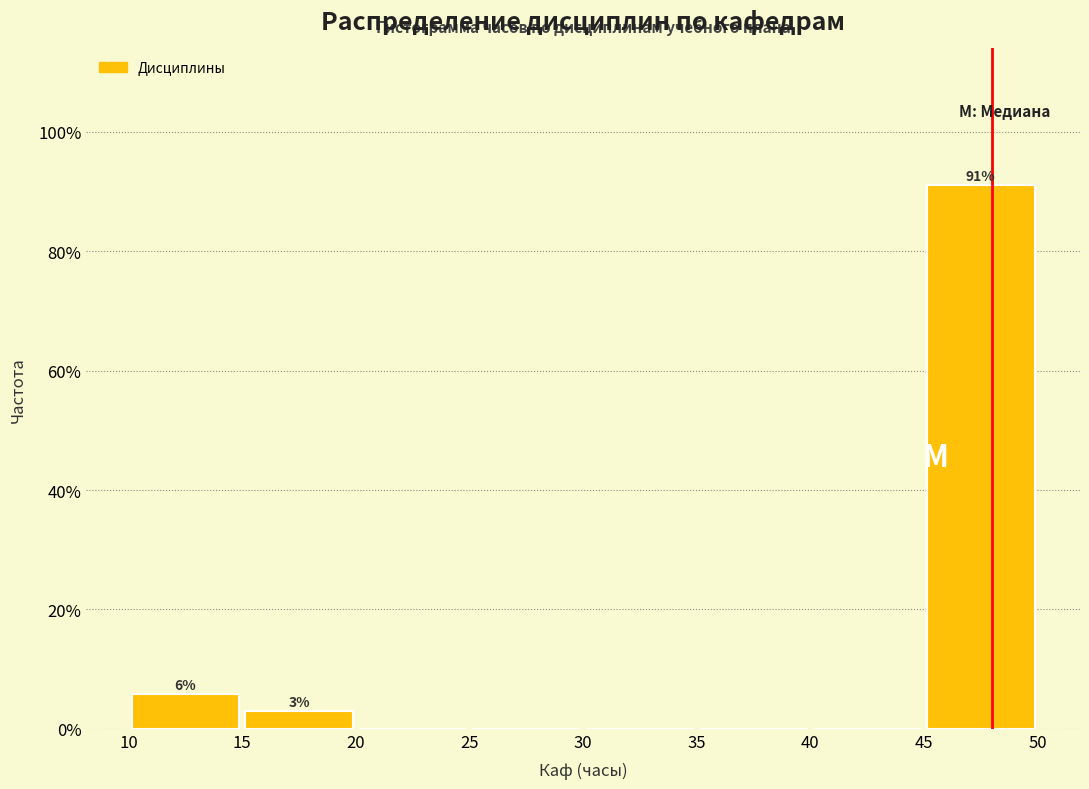

Over which range of the x-axis is the bar tallest?

45 to 50